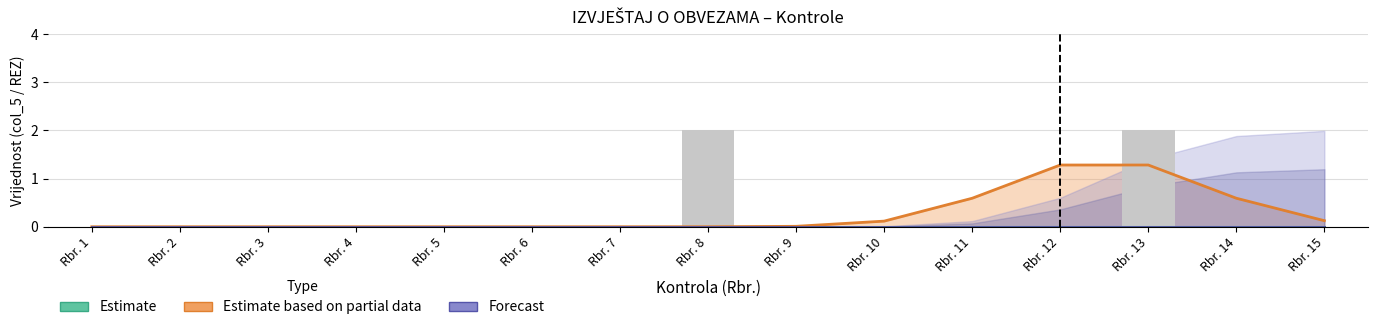

List the labels in order of Estimate value, smallest first.

Rbr. 1, Rbr. 2, Rbr. 3, Rbr. 4, Rbr. 5, Rbr. 6, Rbr. 7, Rbr. 8, Rbr. 9, Rbr. 10, Rbr. 11, Rbr. 12, Rbr. 13, Rbr. 14, Rbr. 15